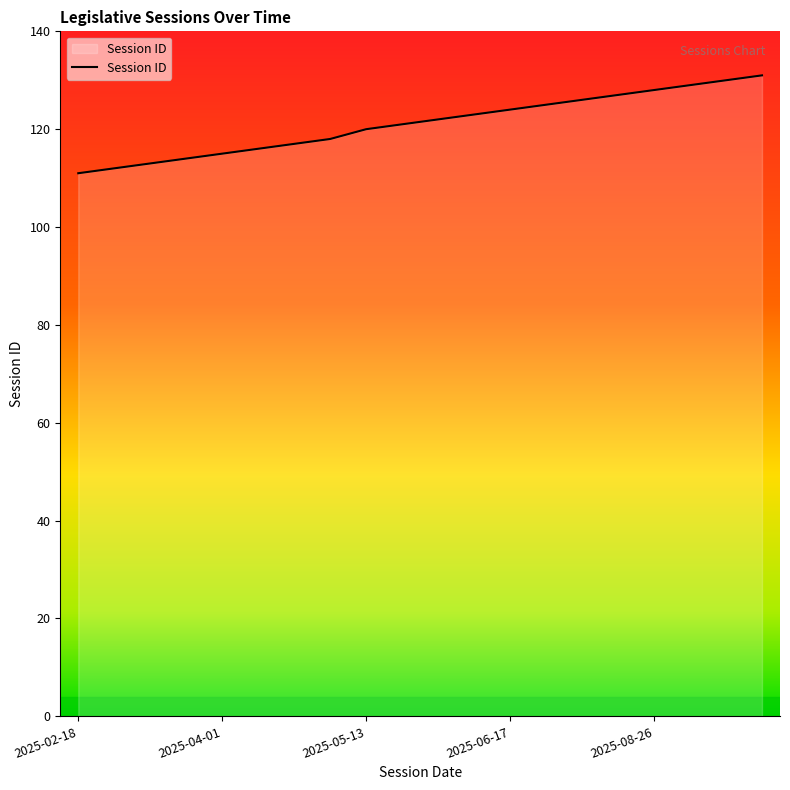

What is the maximum value shown in the chart?

131